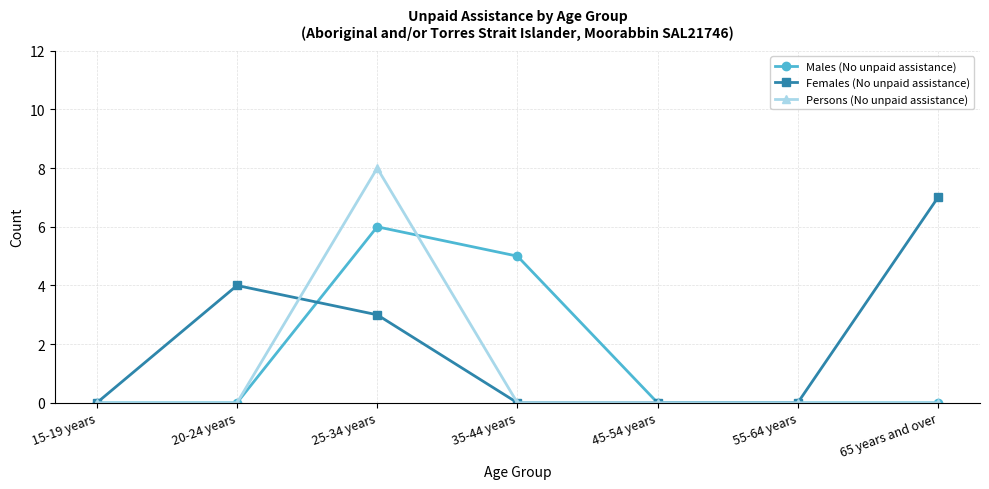

Does the chart have visible grid lines?

Yes